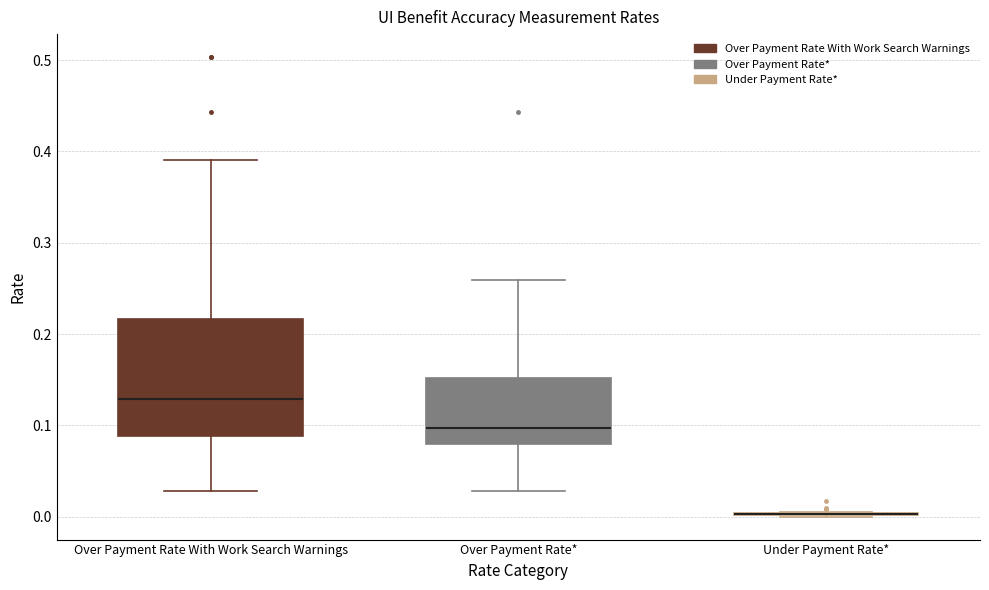

Comparing the boxes themselves (not the whiskers), which one is the tallest?

Over Payment Rate With Work Search Warnings